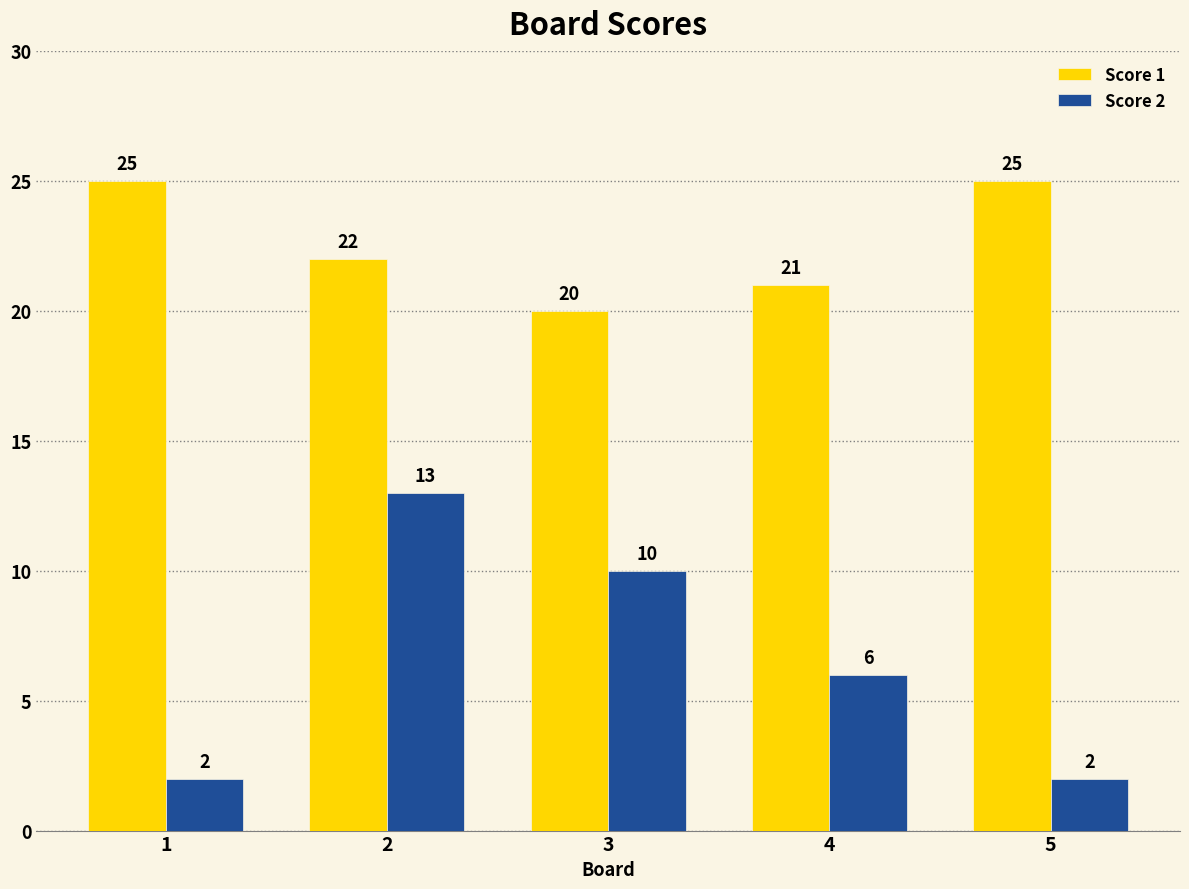

Is the value of Score 2 at 1 greater than the value of Score 1 at 1?

No